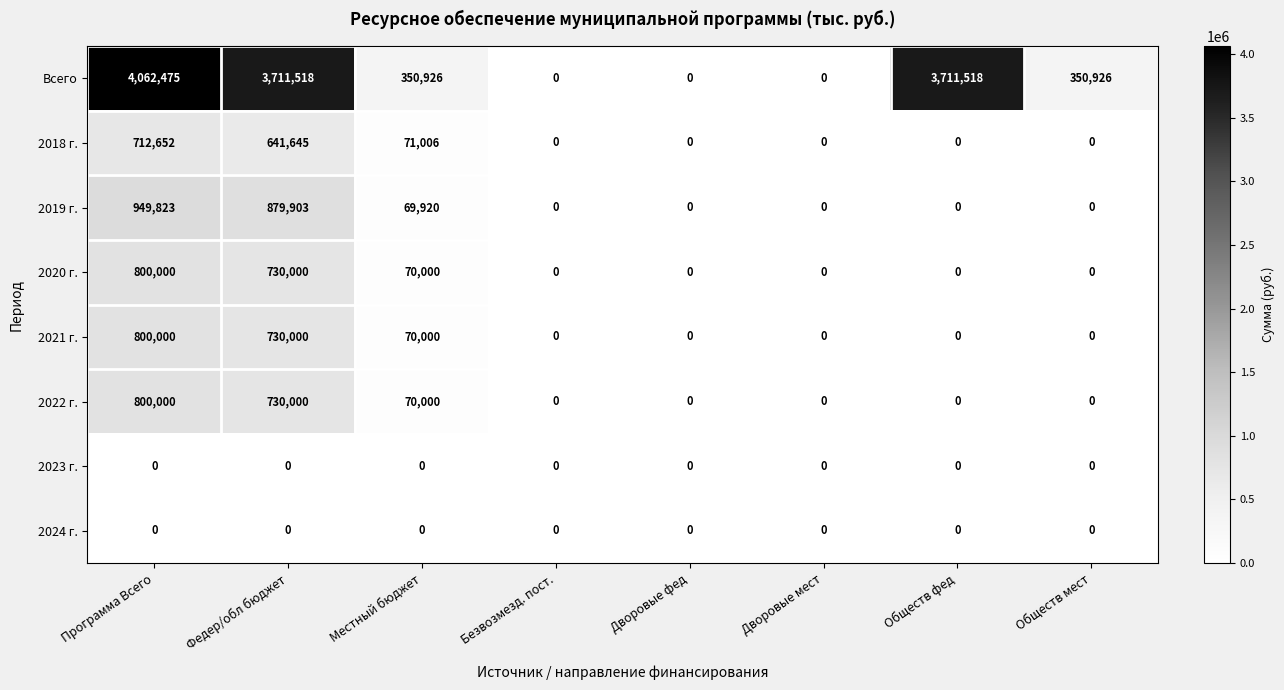

Which series has the largest range (max minus min)?

Всего